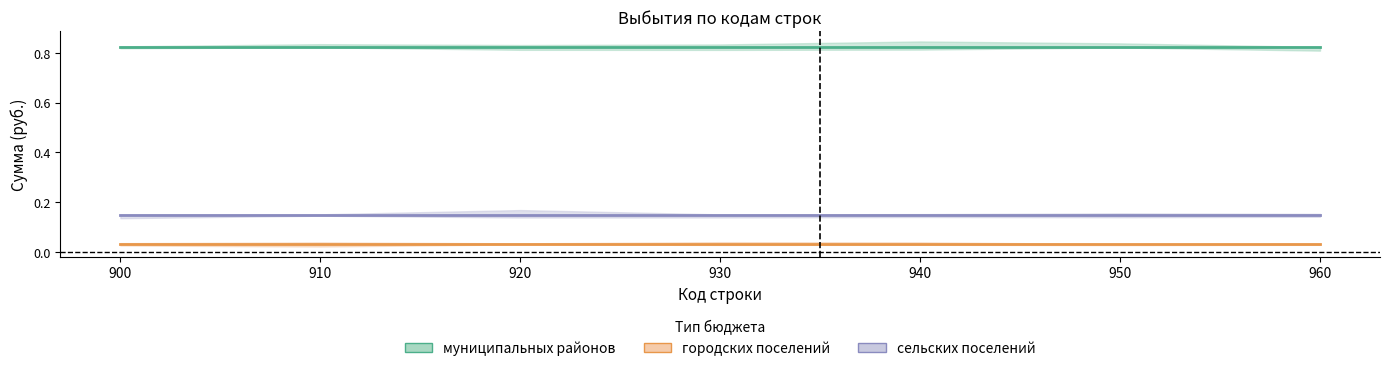

Which has a higher value, 900 or 960?

900